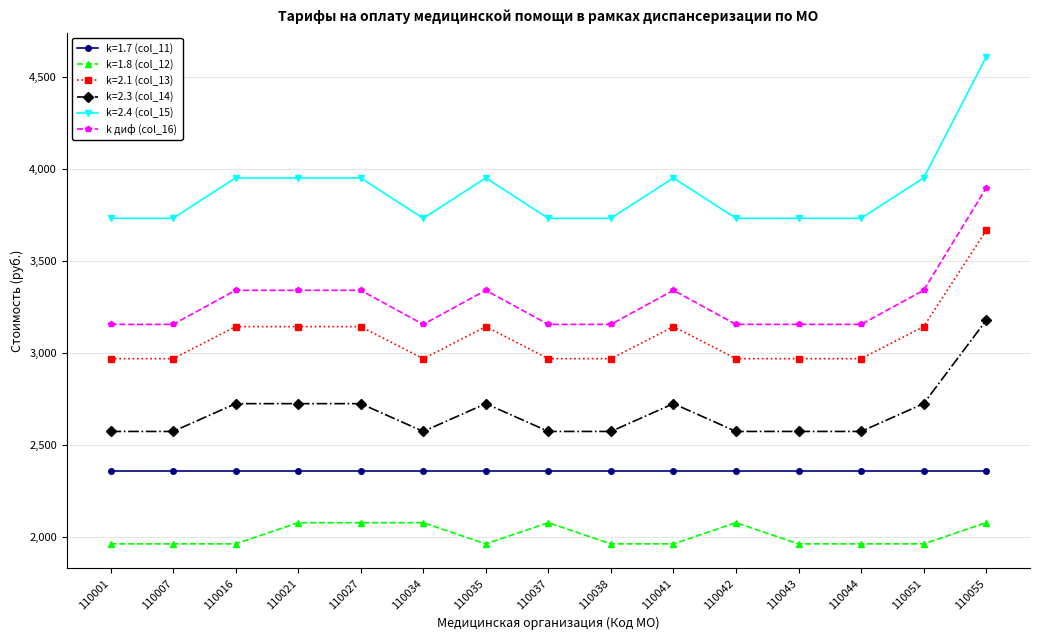

Does the chart display data point markers on the line(s)?

Yes